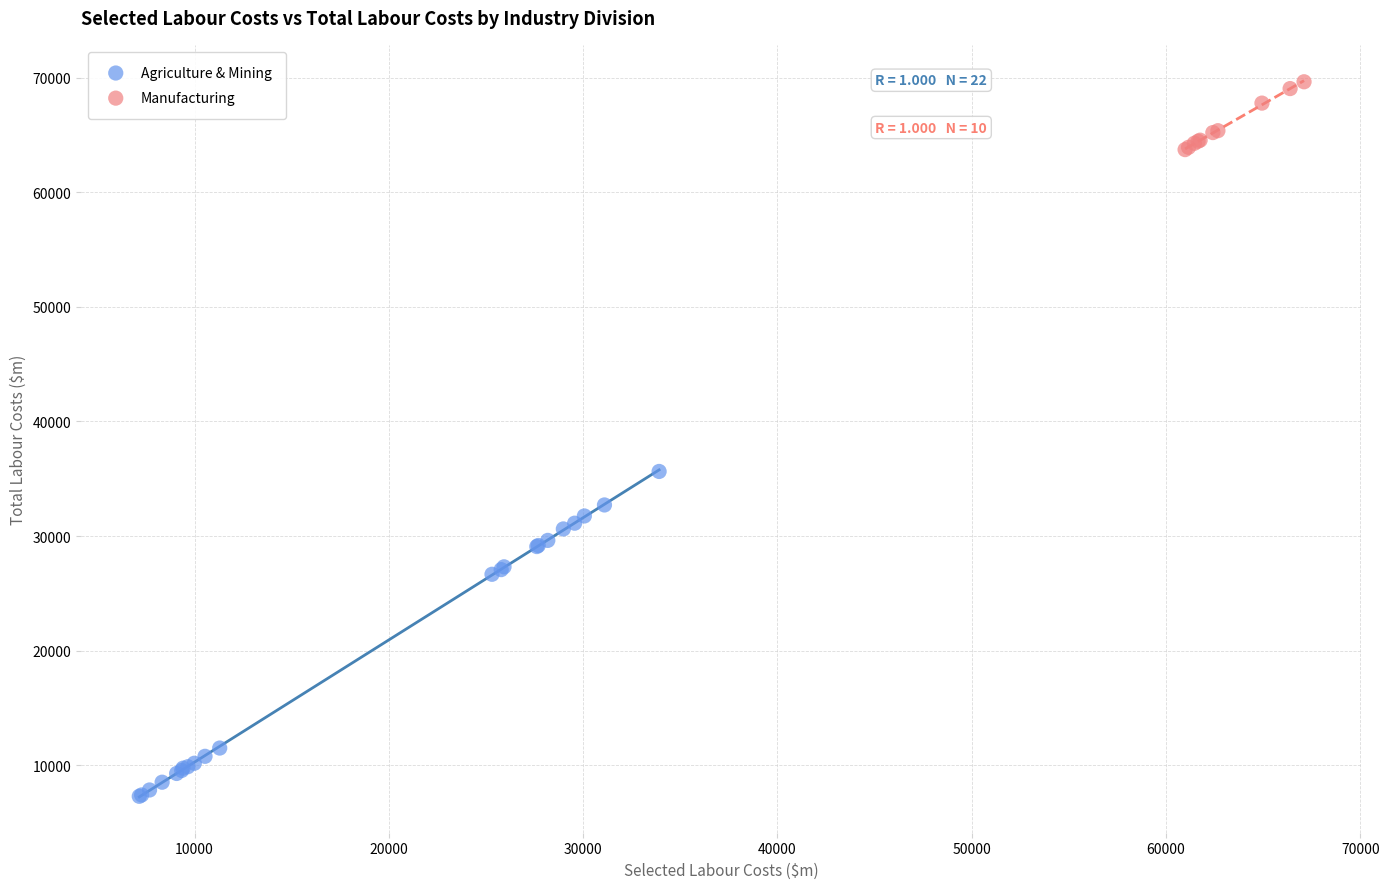

Which series reaches the maximum Y coordinate?

Manufacturing